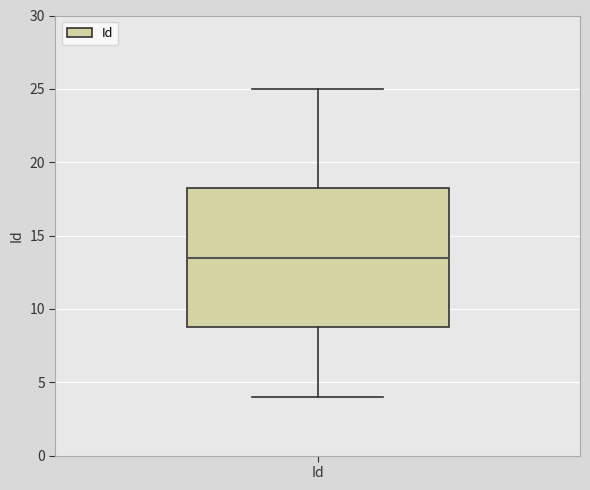

Where does the upper whisker of the box for Id end on the y-axis? The values are not printed on the chart, so give them approximately, as read against the axis.

25.0